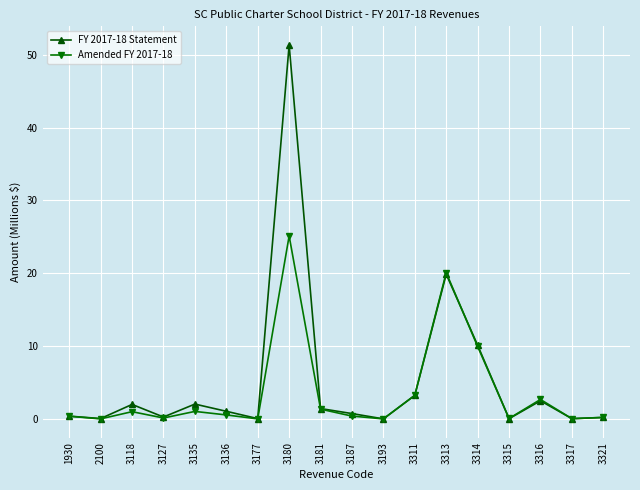

The value of FY 2017-18 Statement at 3311 is 3.2. True or false?

True